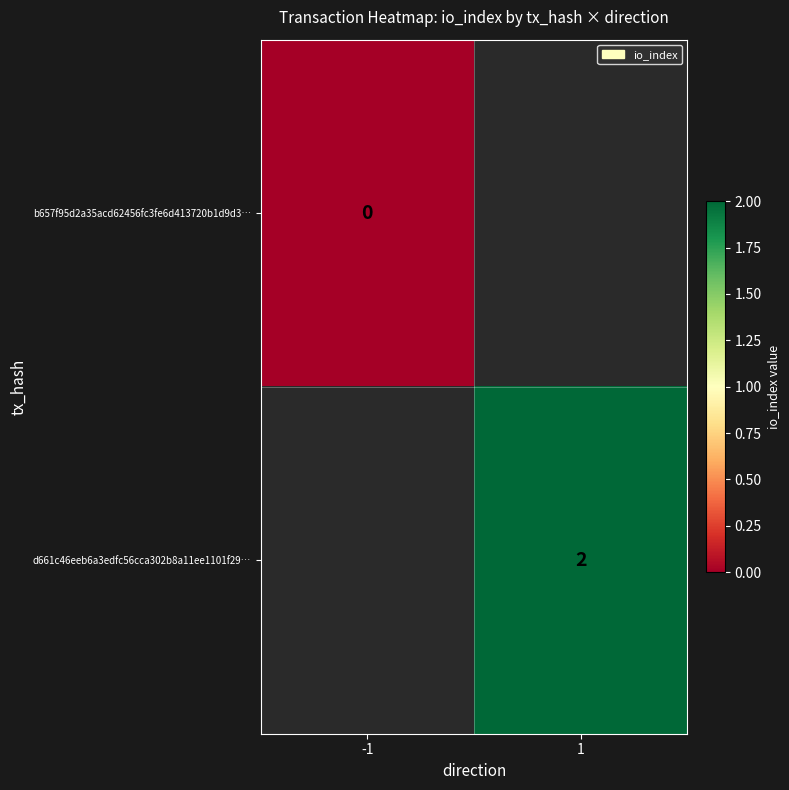

Which has a higher value, -1 or 1?

1